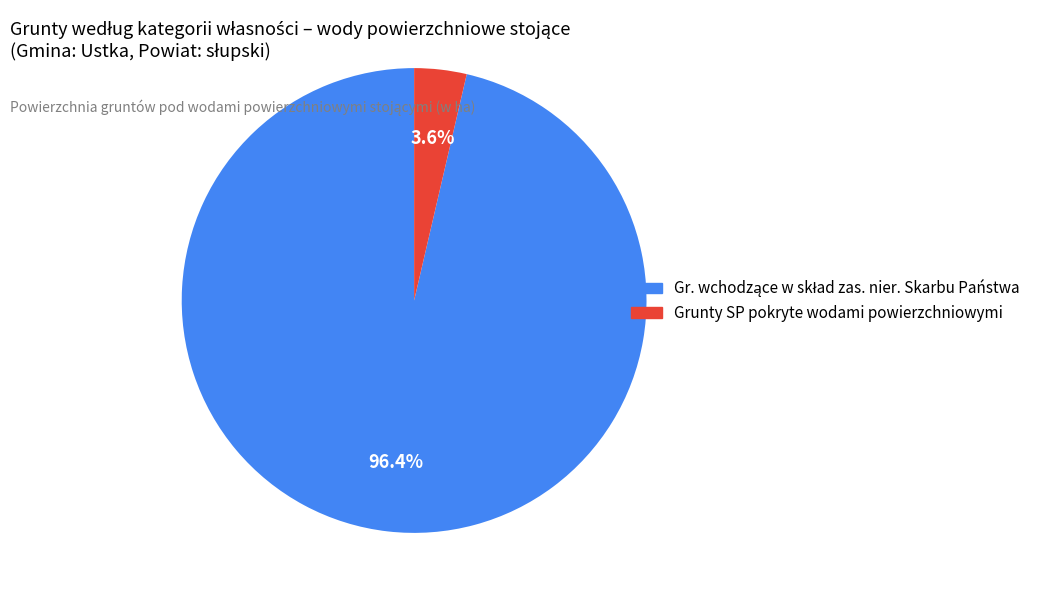

Is there a majority slice in this chart?

Yes